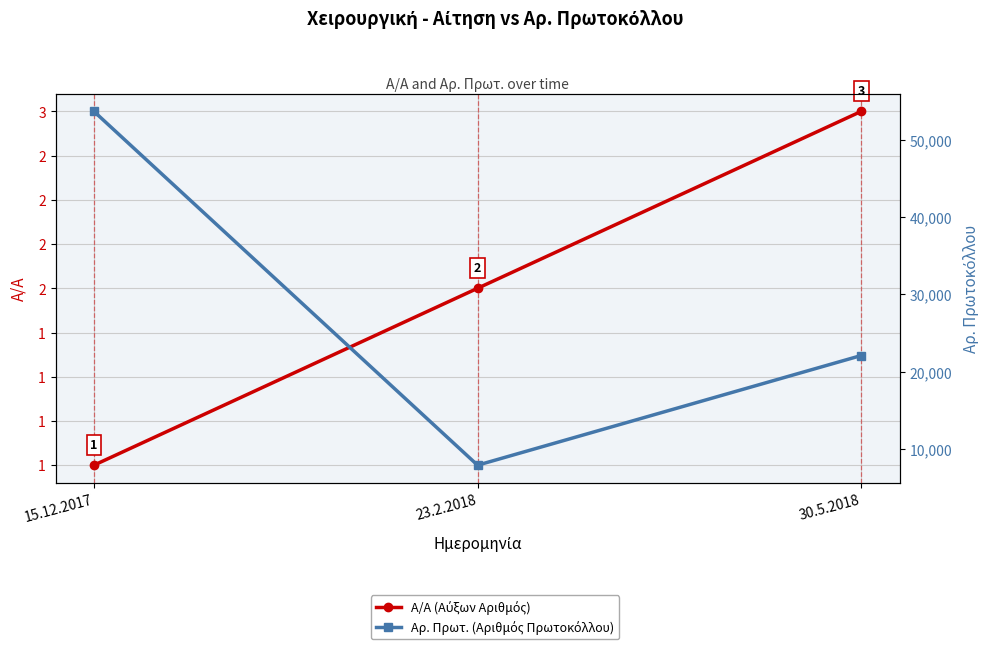

What is the smallest value displayed?

1